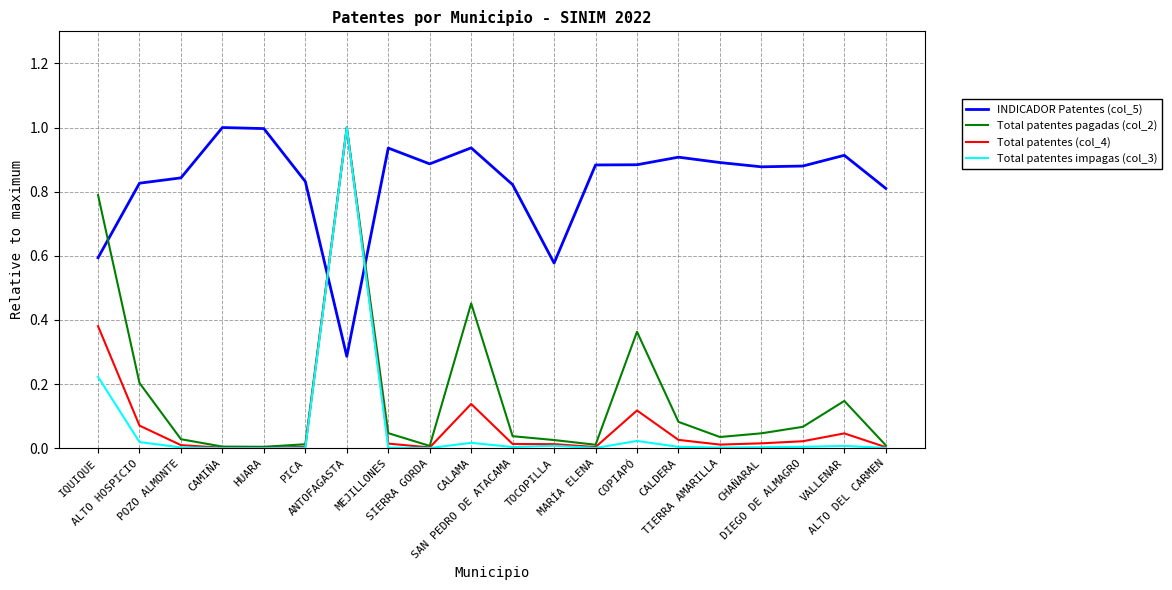

What are all the series names shown in the legend?

INDICADOR Patentes (col_5), Total patentes pagadas (col_2), Total patentes (col_4), Total patentes impagas (col_3)